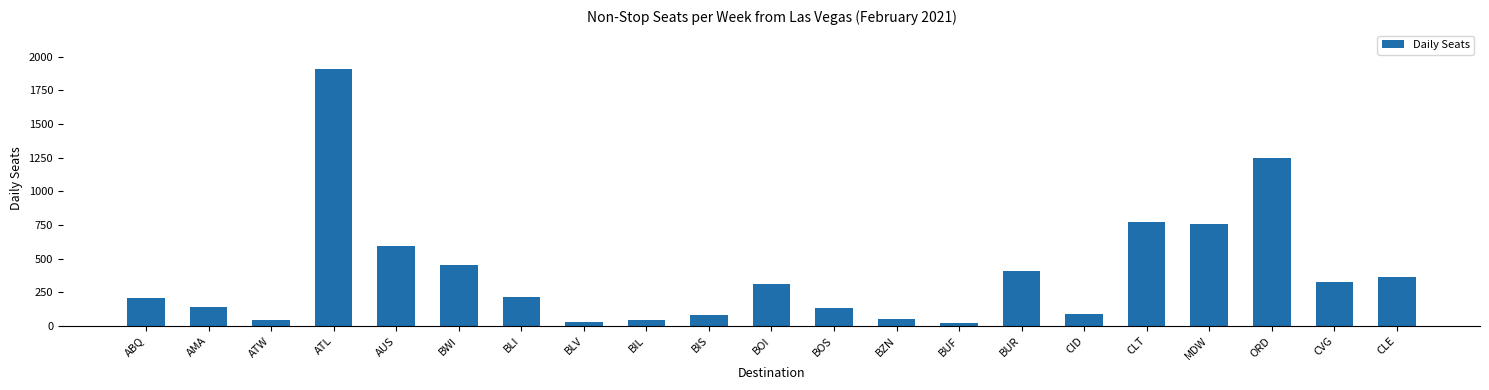

Which category has the highest value across all series?

ATL